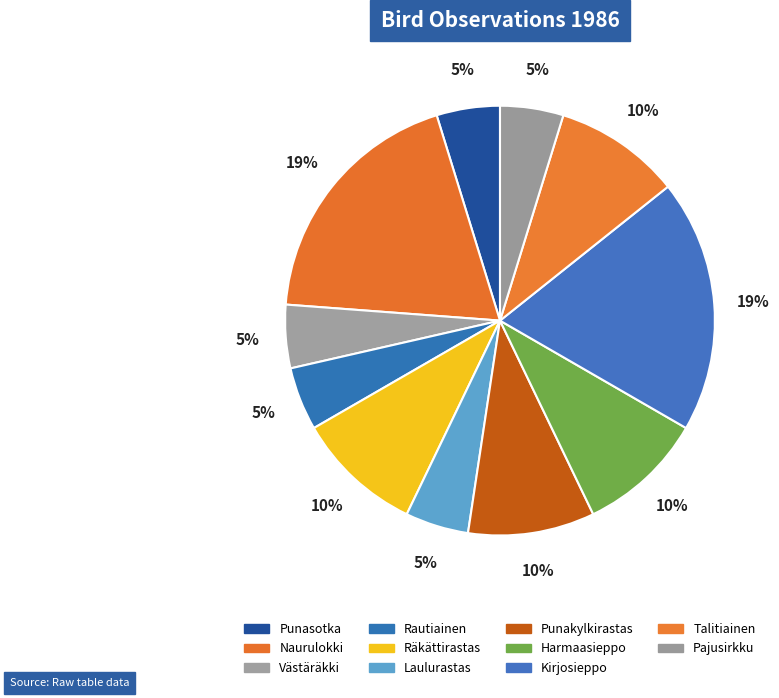

Rank the categories by value from lowest to highest.

Punasotka, Västäräkki, Rautiainen, Laulurastas, Pajusirkku, Räkättirastas, Punakylkirastas, Harmaasieppo, Talitiainen, Naurulokki, Kirjosieppo